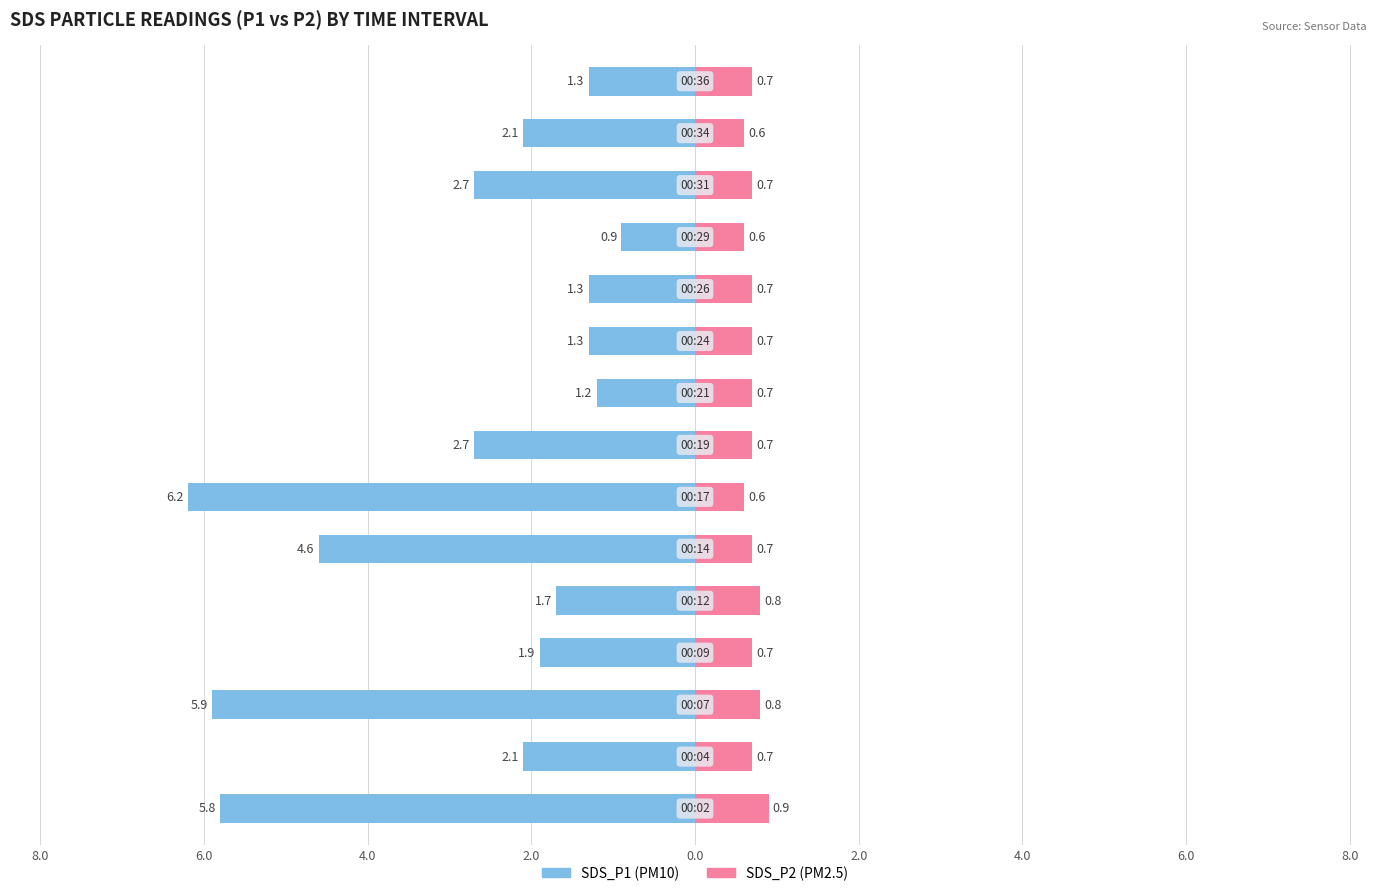

What are all the series names shown in the legend?

SDS_P1, SDS_P2